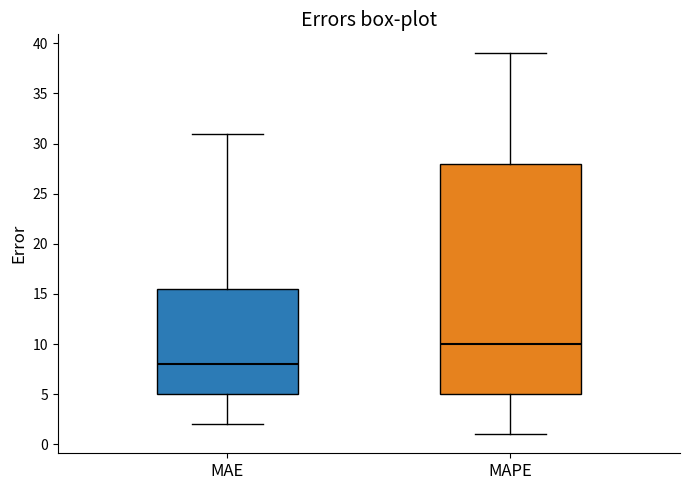

Which box is the tallest, from its lower edge to its upper edge?

MAPE